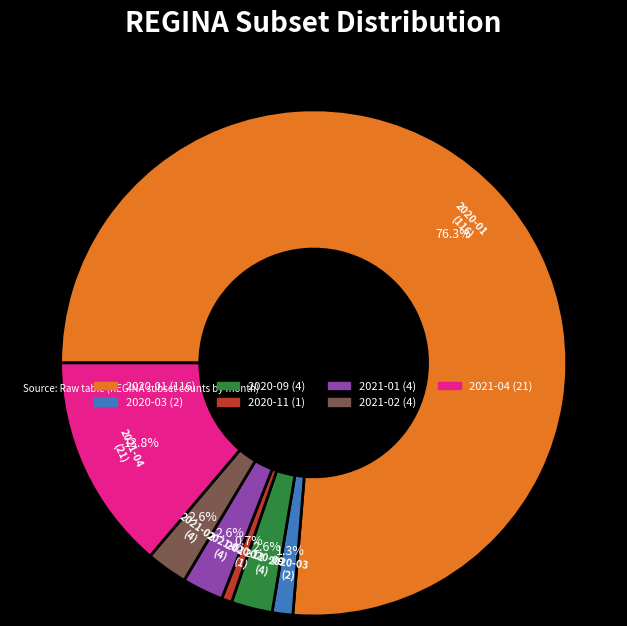

Which slice is the largest?

2020-01